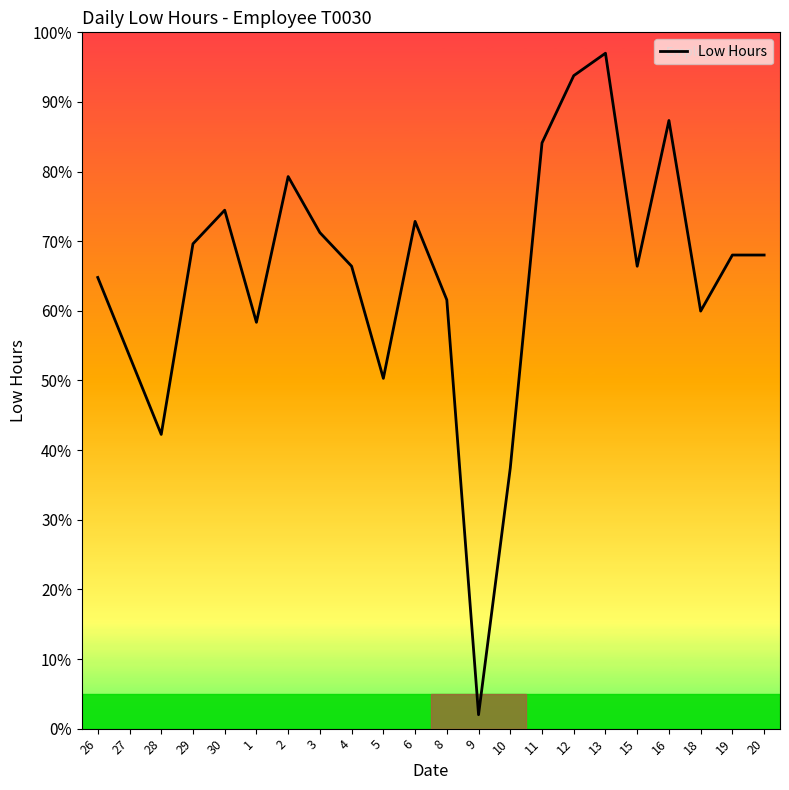

Rank the categories by value from highest to lowest.

13, 12, 16, 11, 2, 30, 6, 3, 29, 19, 20, 4, 15, 26, 8, 18, 1, 27, 5, 28, 10, 9